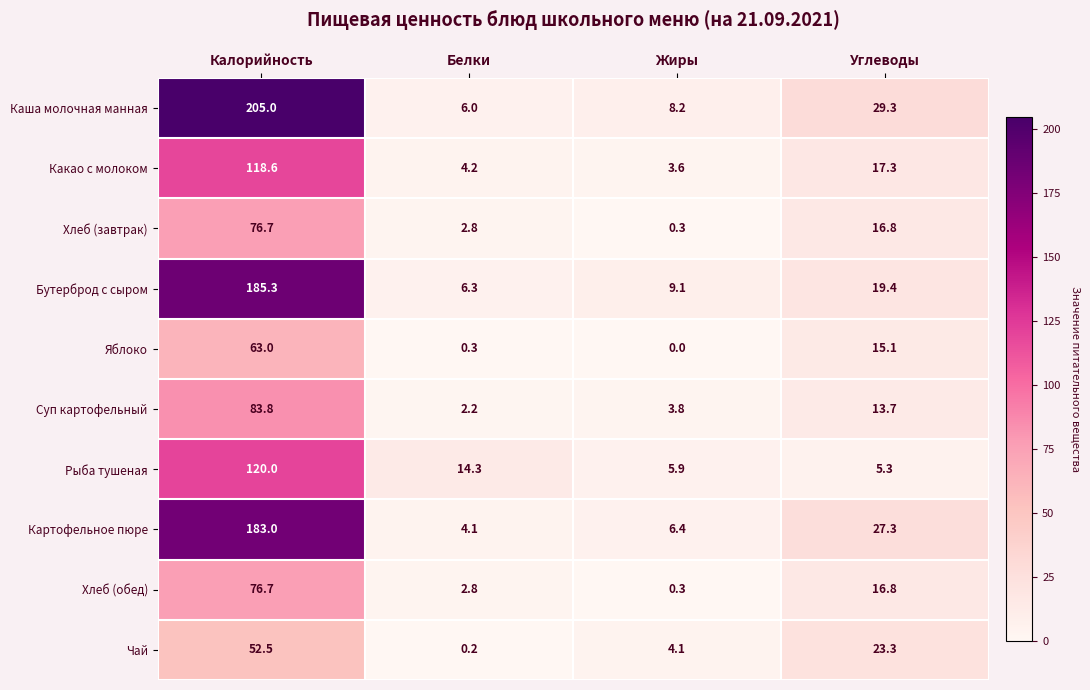

The value of Чай at Калорийность is 30.6. True or false?

False